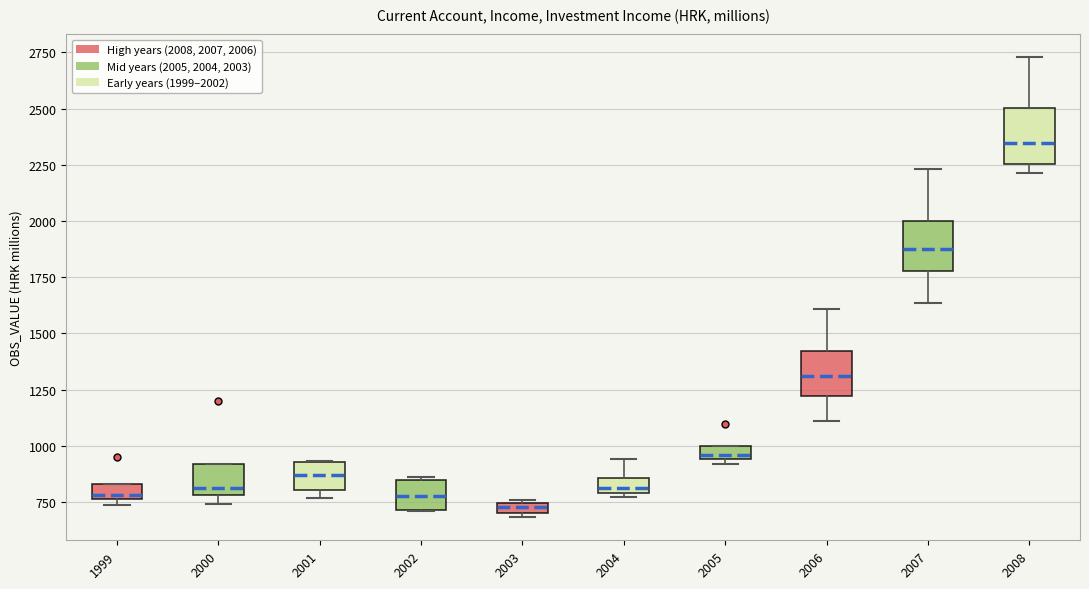

Where does the median line of the box at x = 2002 sit on the y-axis? The values are not printed on the chart, so give them approximately, as read against the axis.

800